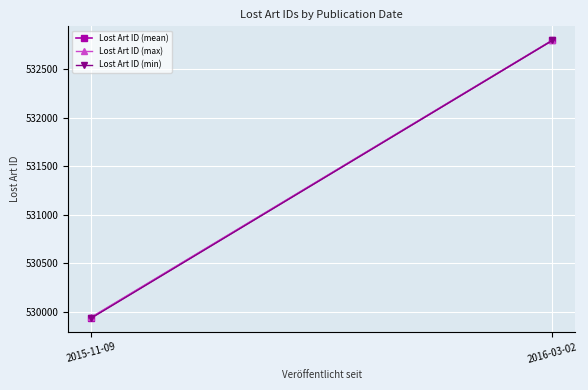

What position from the right is 2015-11-09?

2